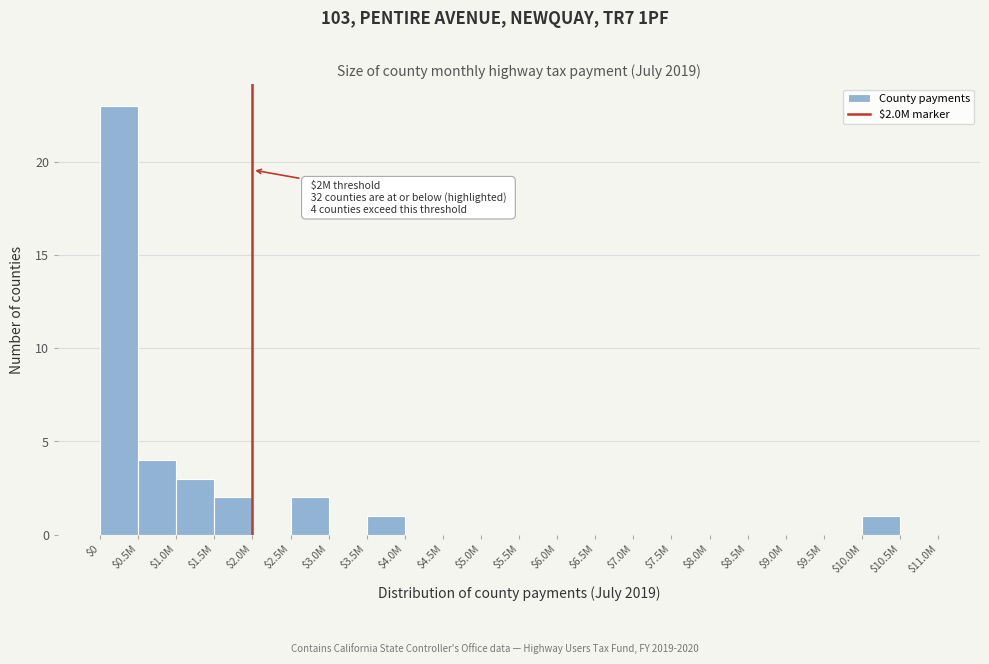

The value at $5.5M is 13. True or false?

False